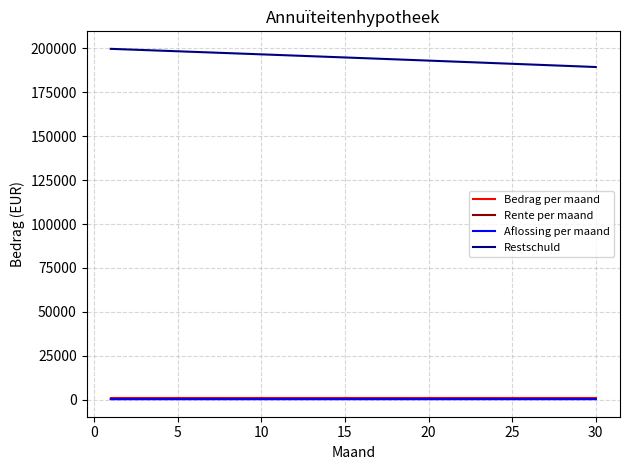

What is the sum of all Rente per maand values?

14617.9